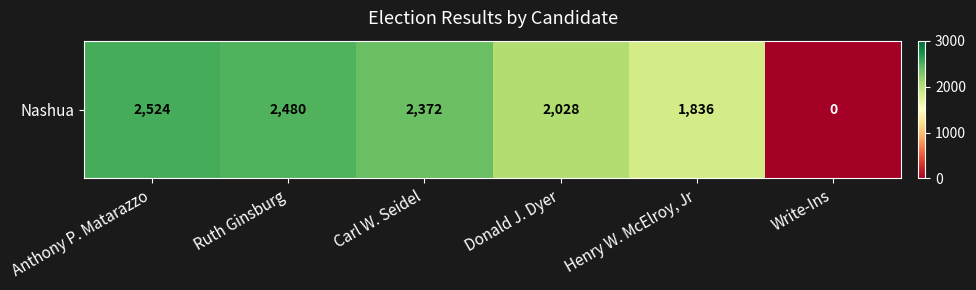

What is the change in value from Carl W. Seidel to Write-Ins?

-2372